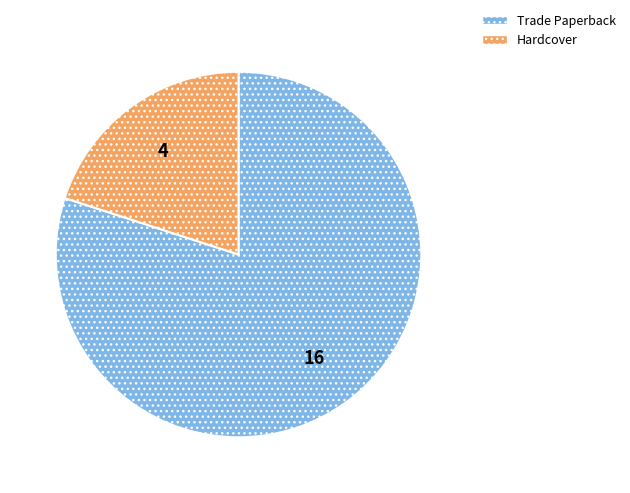

The Hardcover slice represents 28% of the pie. True or false?

False